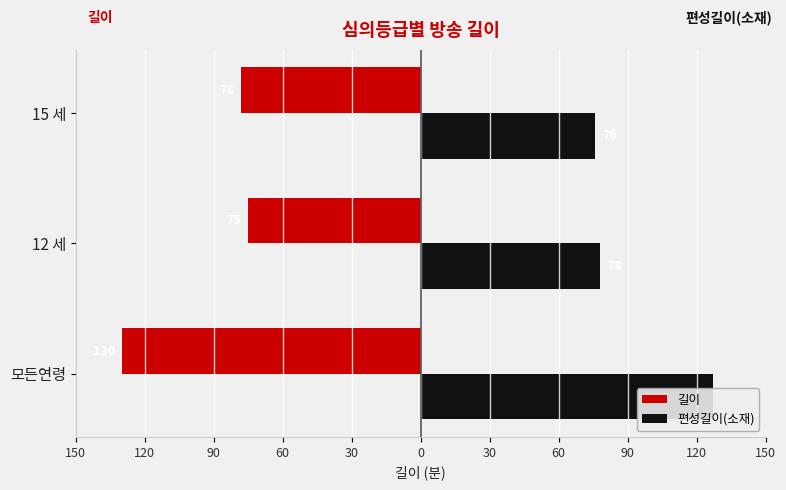

The 편성길이(소재) series shows 102 at 12 세. True or false?

False